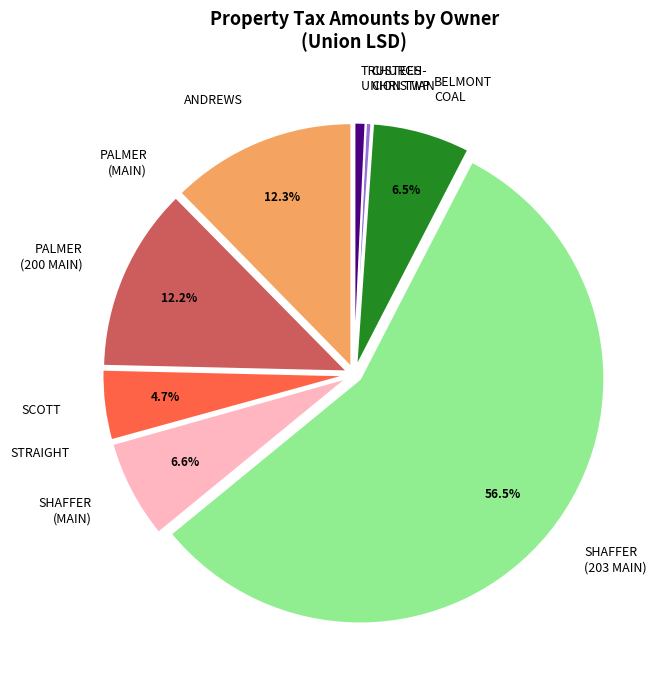

Does any single category account for the majority?

Yes